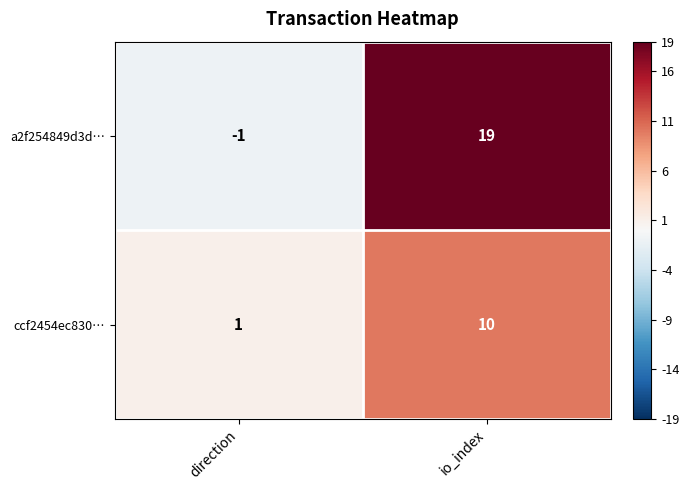

Reading left to right, what are all the values shown in this chart?

a2f254849d3d…: -1	19
ccf2454ec830…: 1	10